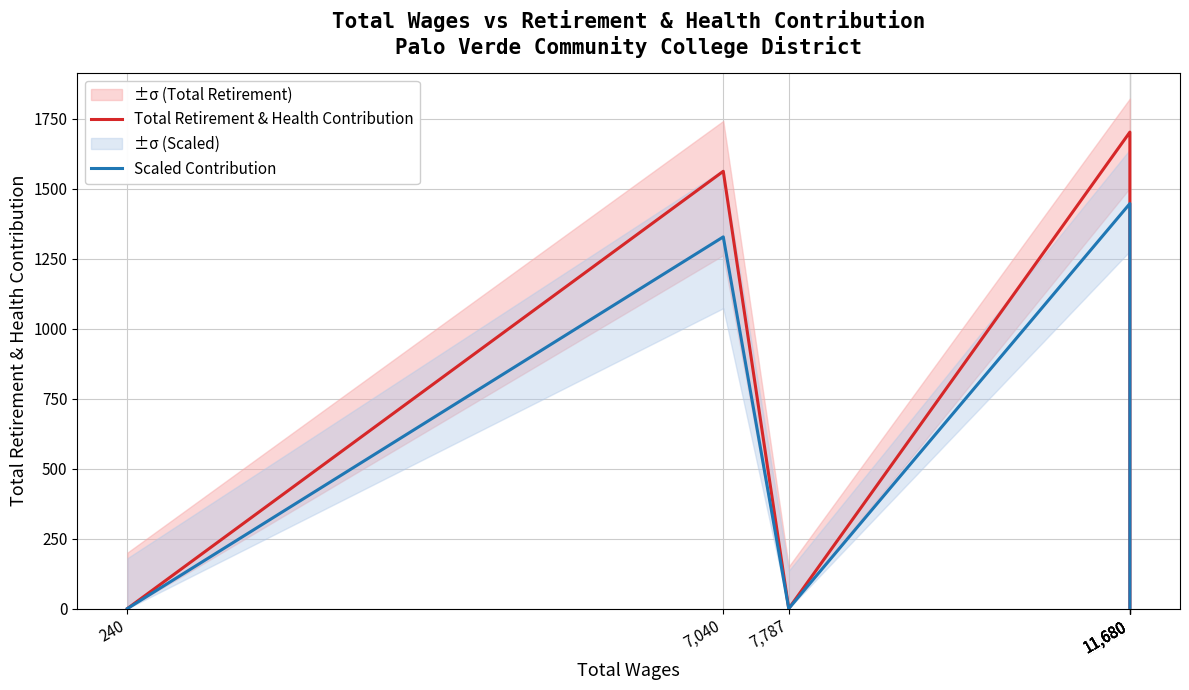

What is the total value across all series at 7,040?

2891.6